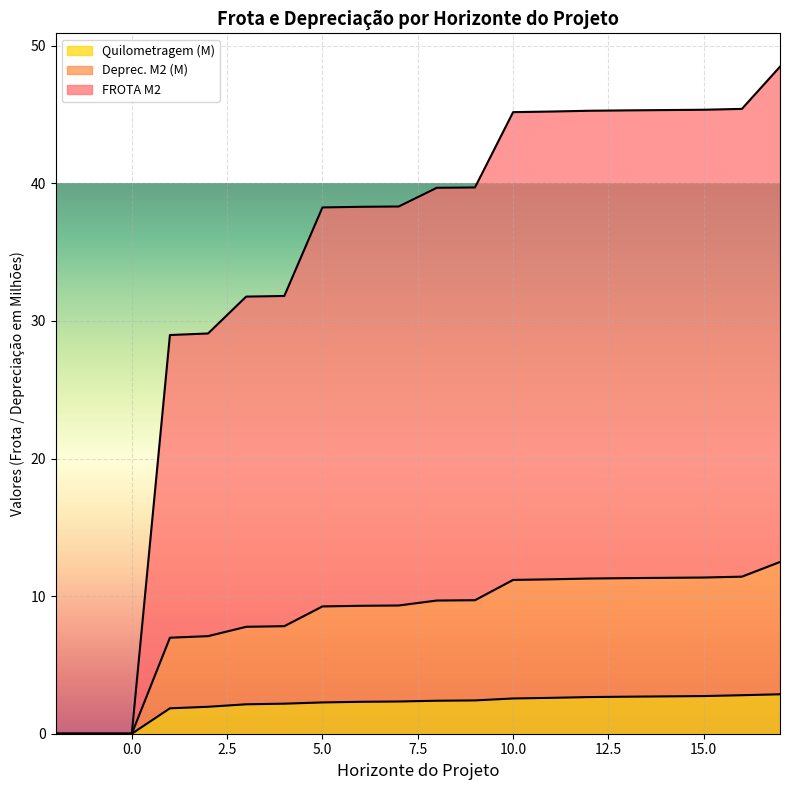

What is the highest value of the Quilometragem (M) series?

2.9